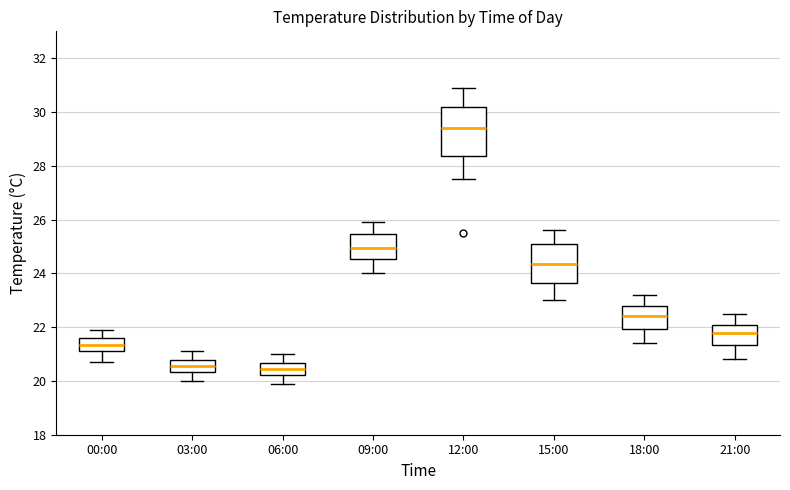

Reading left to right, read every box against the y-axis: the position of its median line, the range the box covers, and the ends of its whiskers. The values are not printed on the chart, so give them approximately, as read against the axis.

00:00: median 21.4, box 21.2 to 21.6, whiskers 20.8 to 22.0
03:00: median 20.6, box 20.4 to 20.8, whiskers 20.0 to 21.2
06:00: median 20.4, box 20.2 to 20.6, whiskers 20.0 to 21.0
09:00: median 25.0, box 24.6 to 25.4, whiskers 24.0 to 26.0
12:00: median 29.4, box 28.4 to 30.2, whiskers 27.6 to 31.0
15:00: median 24.4, box 23.6 to 25.0, whiskers 23.0 to 25.6
18:00: median 22.4, box 22.0 to 22.8, whiskers 21.4 to 23.2
21:00: median 21.8, box 21.4 to 22.0, whiskers 20.8 to 22.6